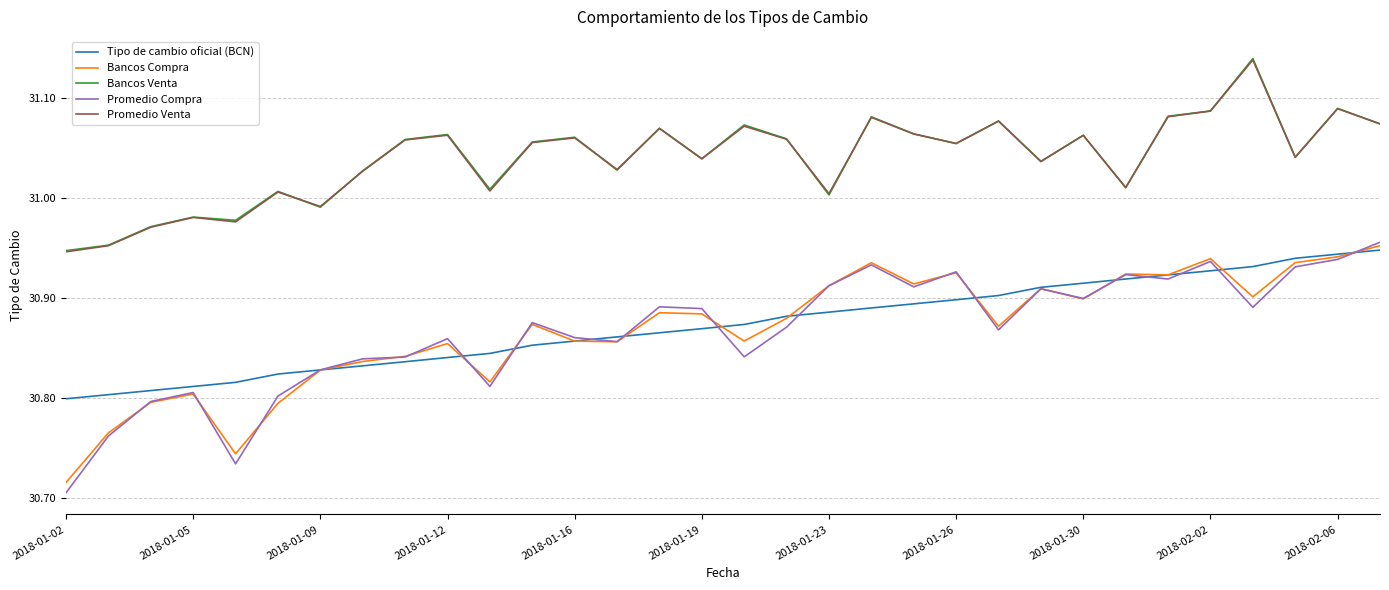

True or false: Promedio Venta has more than 2 interior local peaks.

True